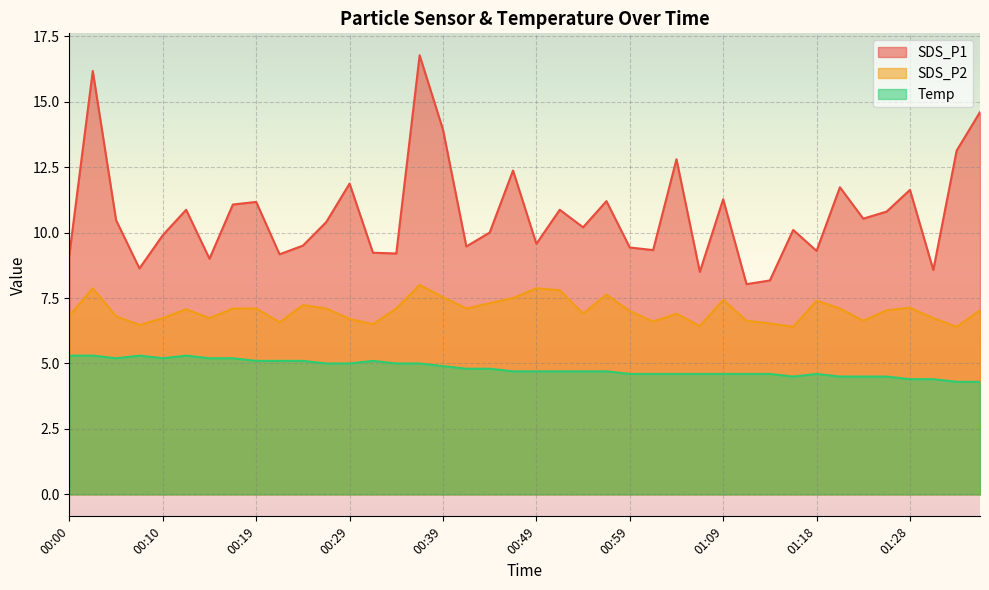

How many lines are shown in the chart?

3